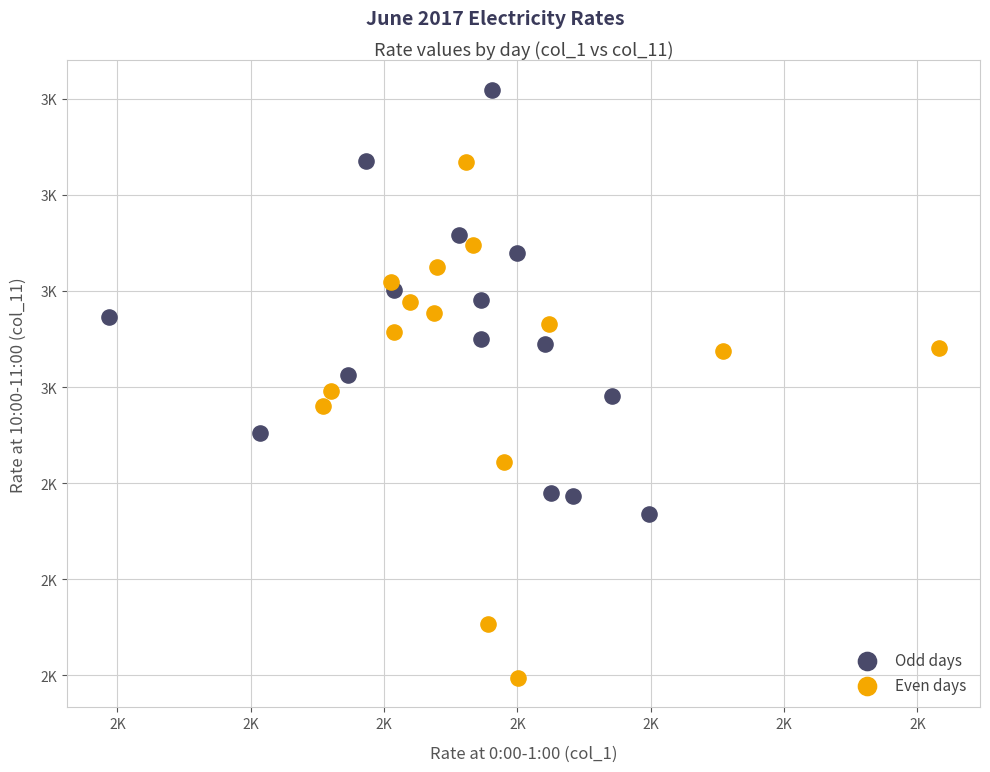

What are all the series names shown in the legend?

Odd days, Even days